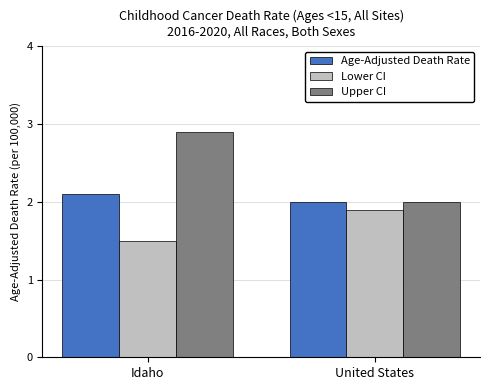

Is the value of Age-Adjusted Death Rate at Idaho greater than the value of Lower CI at United States?

Yes